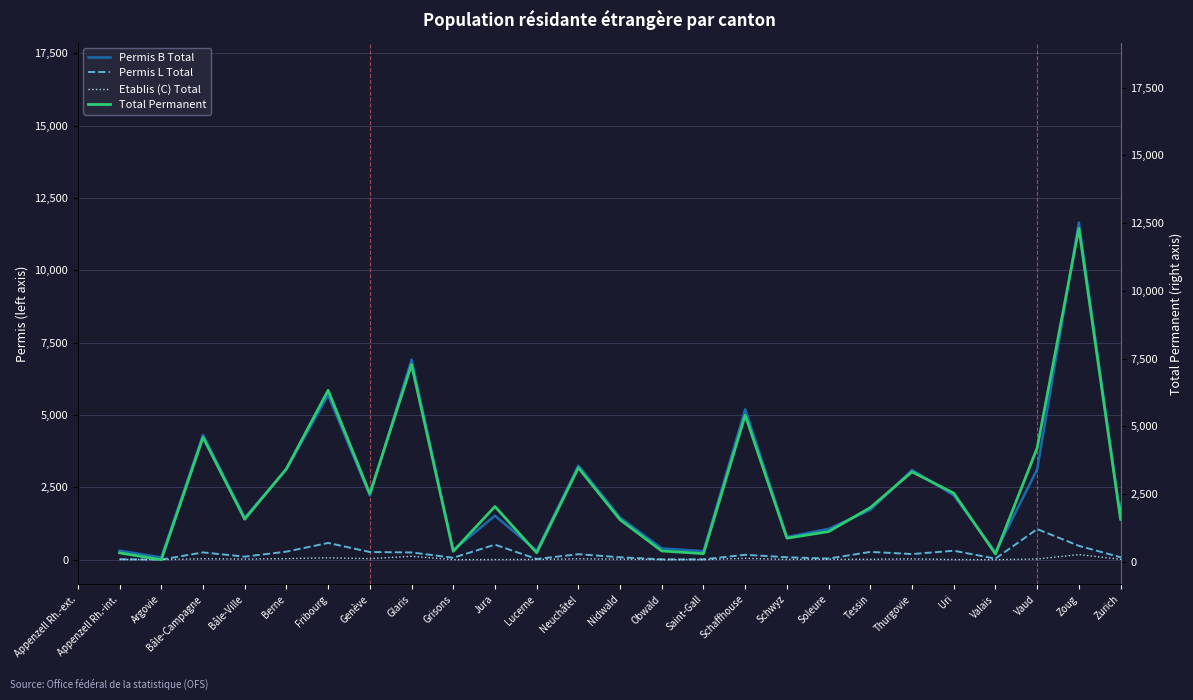

How many data points in Permis B Total are above 1722?

12